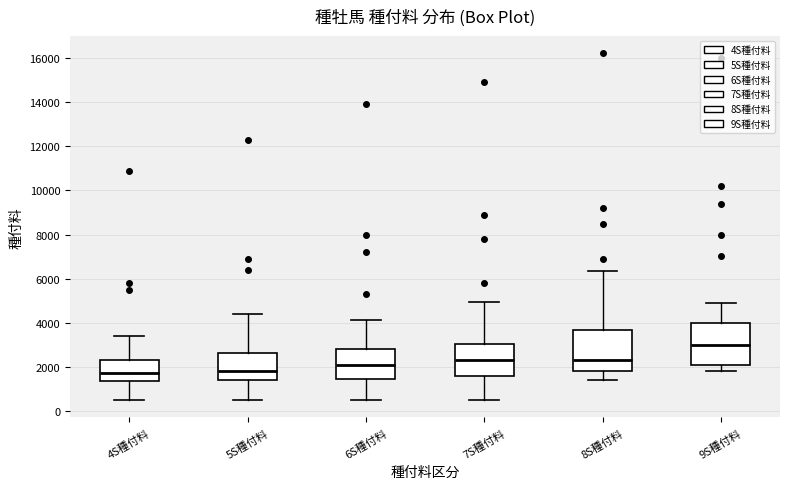

Which box has the highest median line?

9S種付料